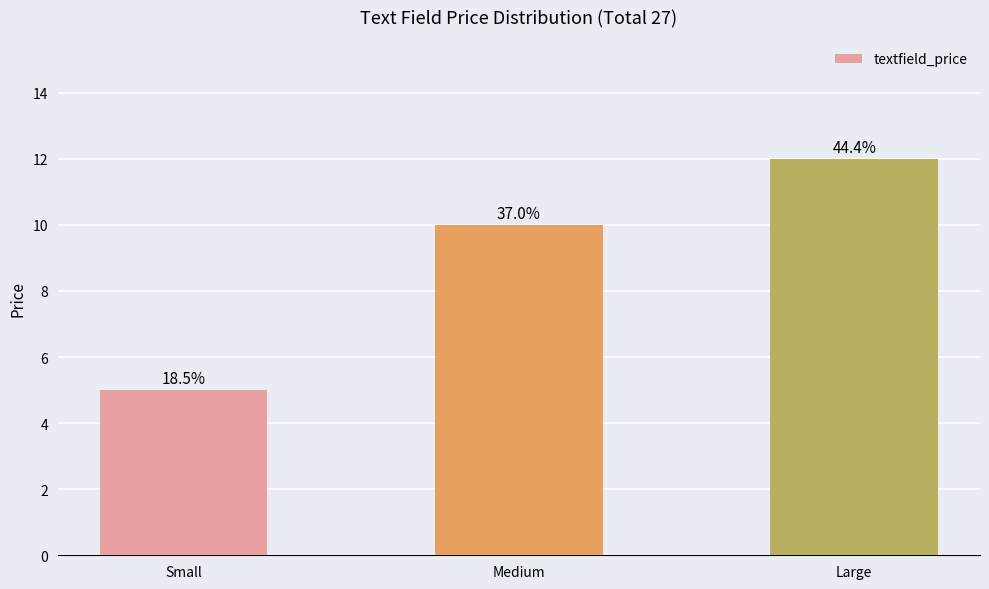

What is the change in value from Medium to Large?

+2